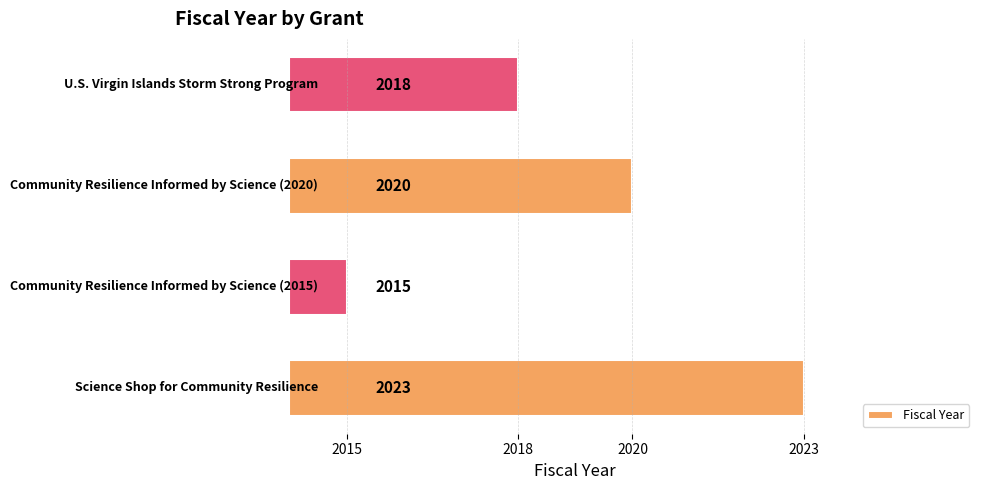

What is the difference between the second highest and minimum values?

5